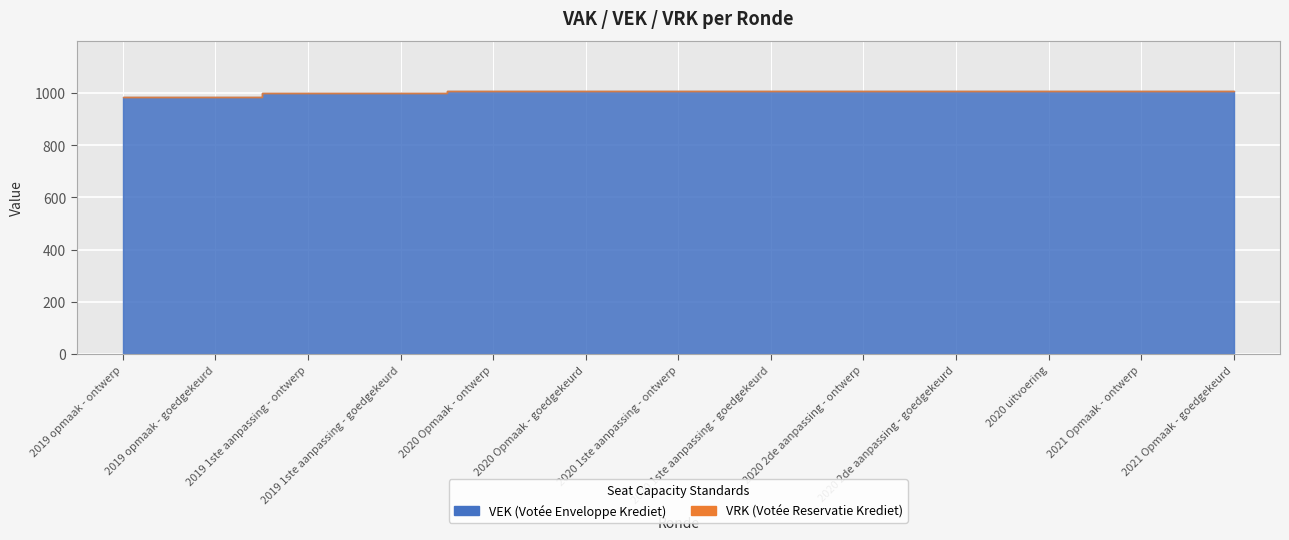

How many data points does each series have?

13